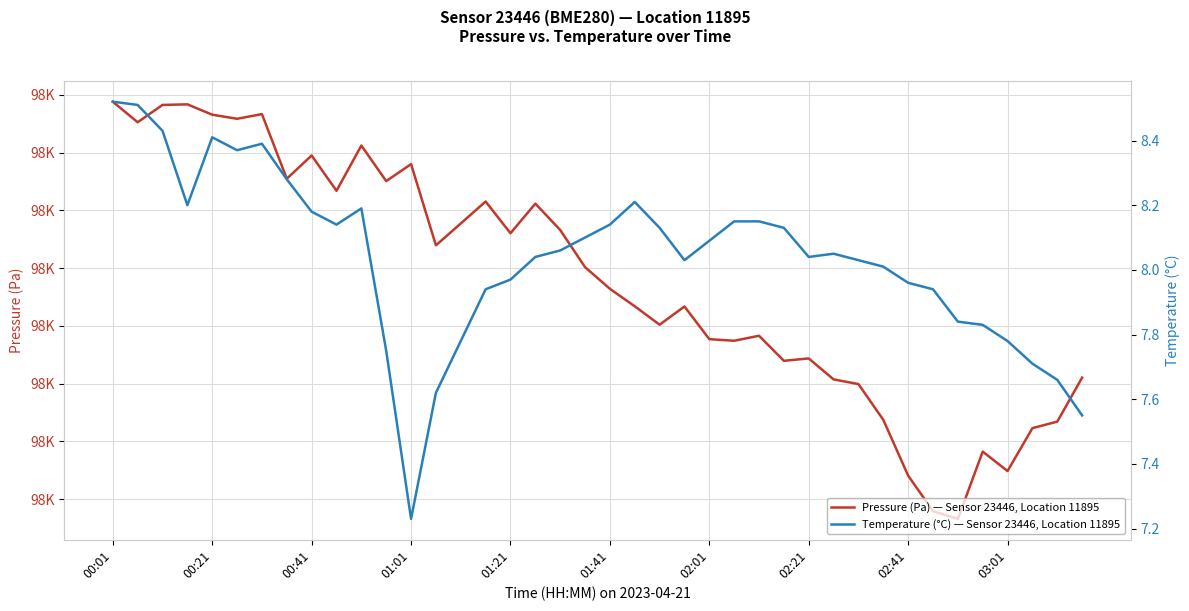

True or false: Temperature (°C) — Sensor 23446, Location 11895 and Pressure (Pa) — Sensor 23446, Location 11895 cross at least once.

False